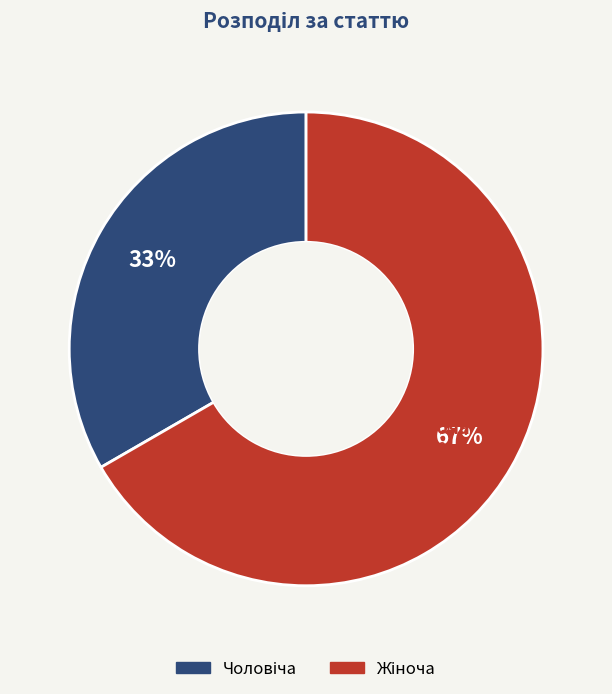

To the nearest percent, what portion does Чоловіча represent?

33%